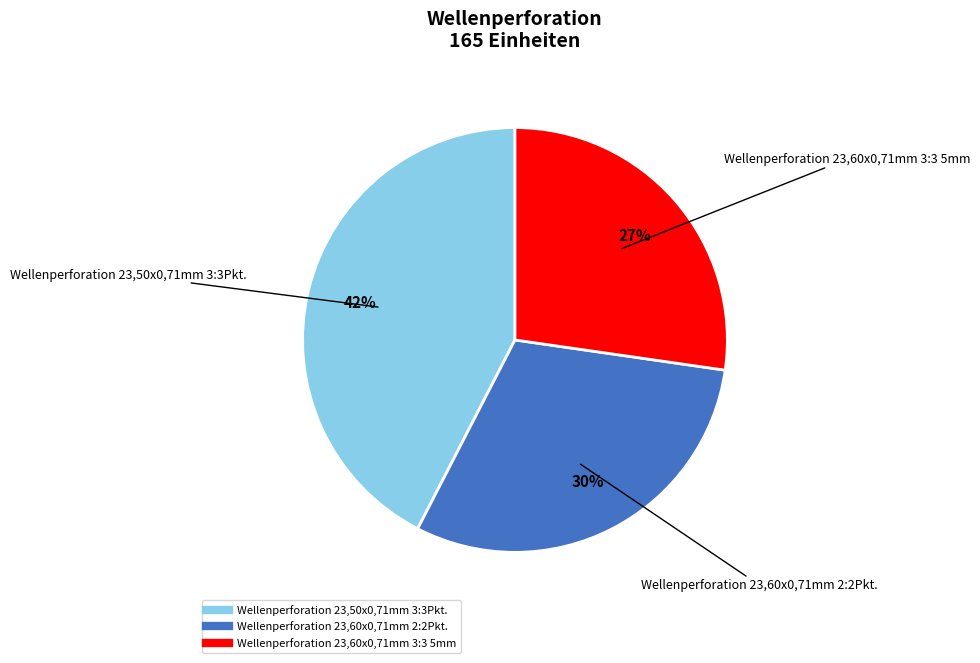

True or false: Wellenperforation 23,50x0,71mm 3:3Pkt. accounts for 28% of the total.

False